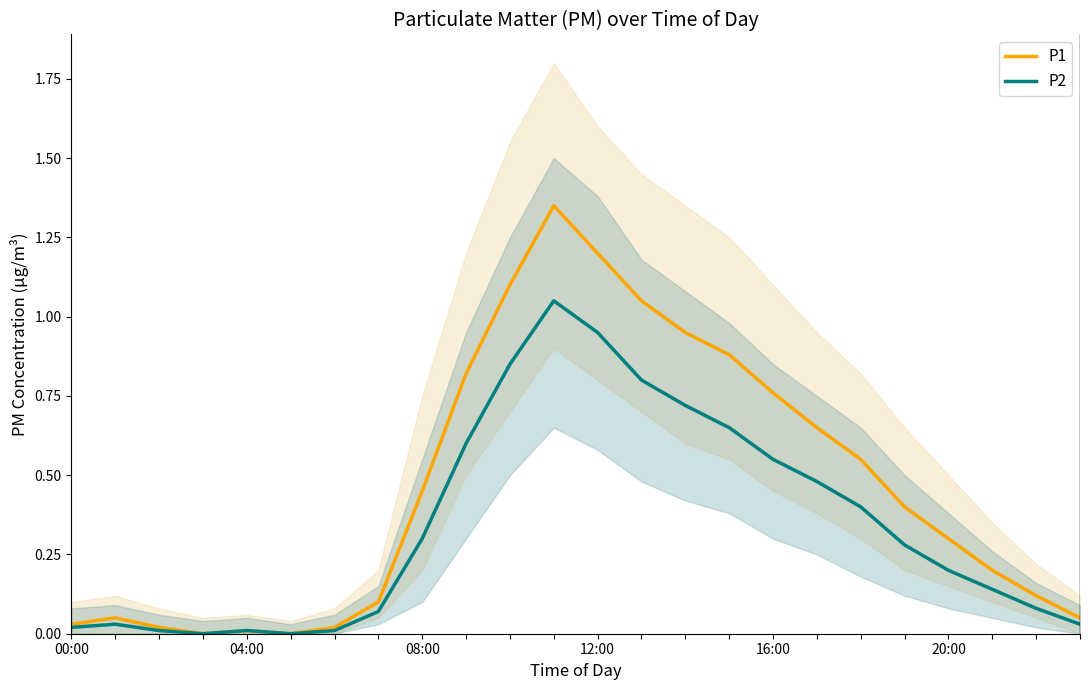

Is this an area chart (filled region under the line)?

No